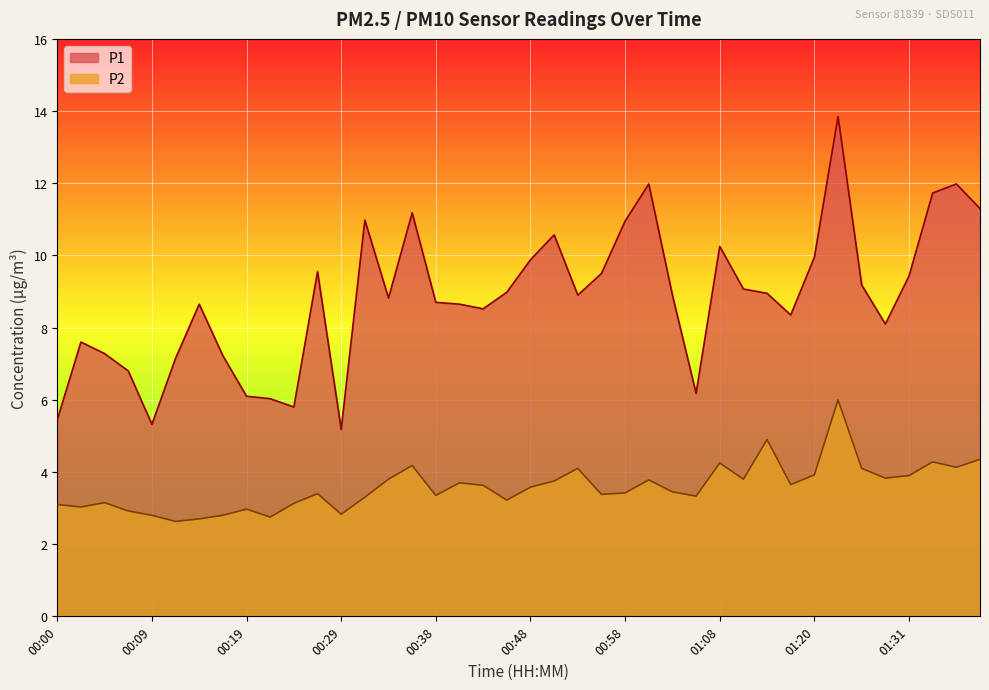

Where does the P1 series first go above 8?

00:14